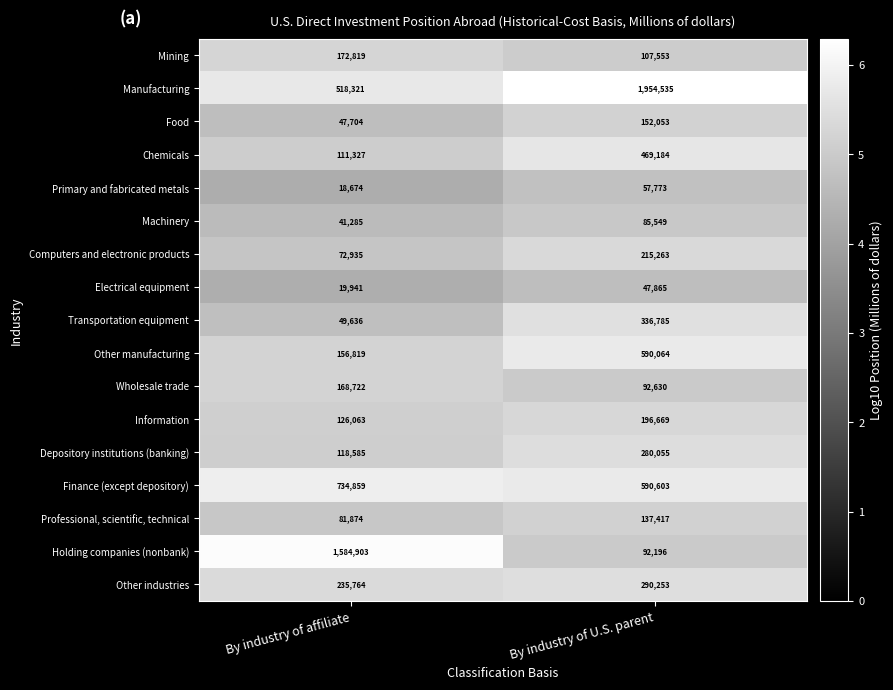

List the series in order of their peak value, highest first.

Manufacturing, Holding companies (nonbank), Finance (except depository), Other manufacturing, Chemicals, Transportation equipment, Other industries, Depository institutions (banking), Computers and electronic products, Information, Mining, Wholesale trade, Food, Professional, scientific, technical, Machinery, Primary and fabricated metals, Electrical equipment